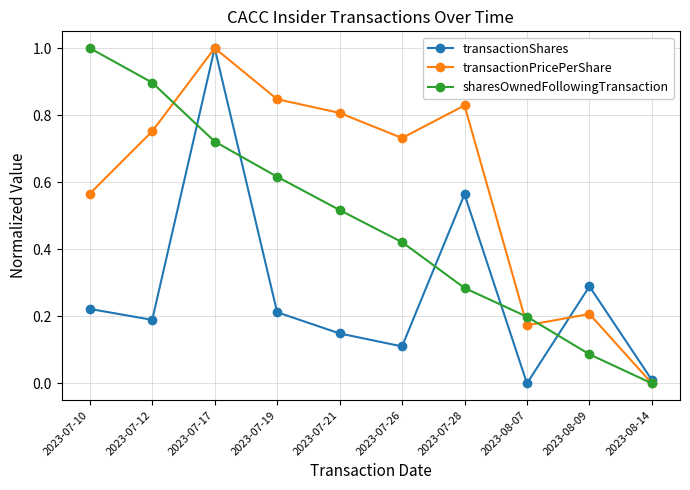

What position from the right is 2023-07-12?

9